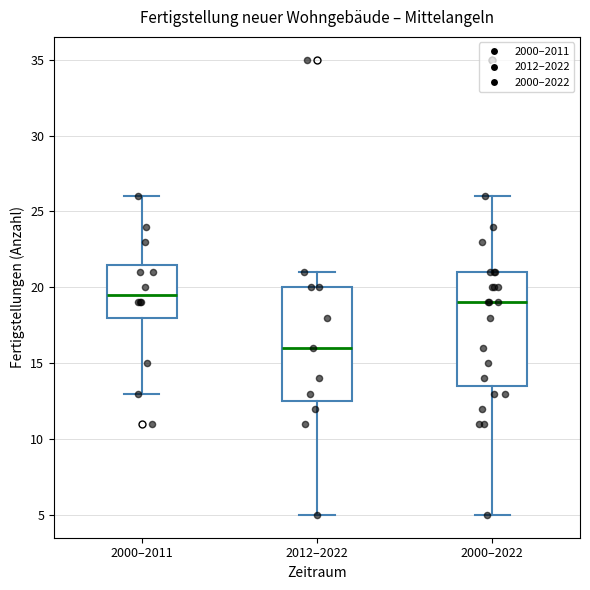

Reading left to right, read every box against the y-axis: the position of its median line, the range the box covers, and the ends of its whiskers. The values are not printed on the chart, so give them approximately, as read against the axis.

2000–2011: median 19.5, box 18.0 to 21.5, whiskers 13.0 to 26.0
2012–2022: median 16.0, box 12.5 to 20.0, whiskers 5.0 to 21.0
2000–2022: median 19.0, box 13.5 to 21.0, whiskers 5.0 to 26.0